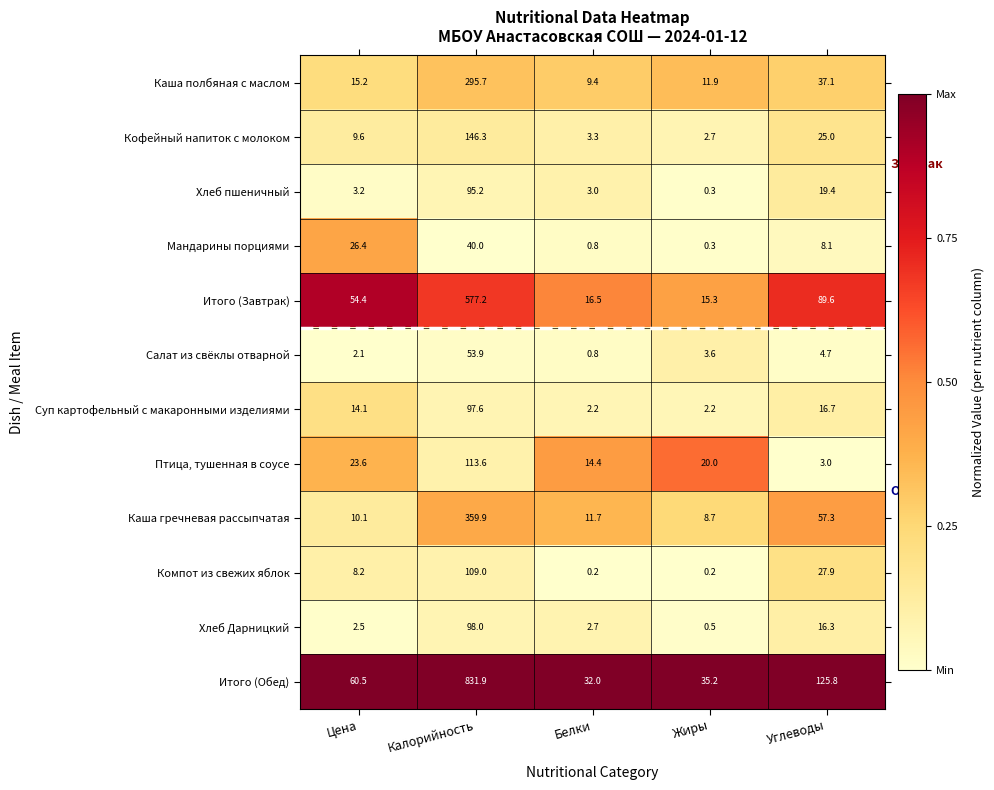

At which label does Каша гречневая рассыпчатая reach its minimum?

Жиры